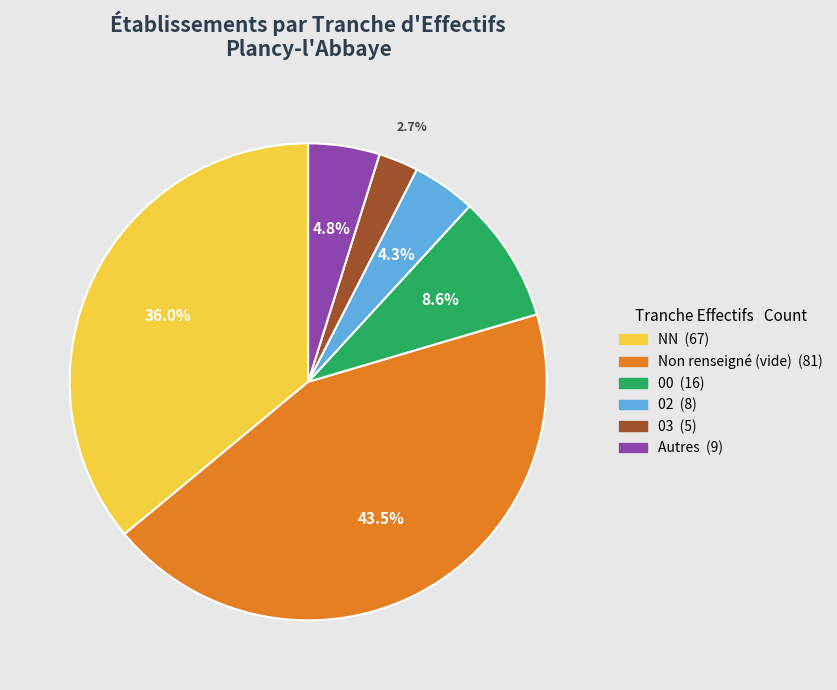

Does any single category account for the majority?

No